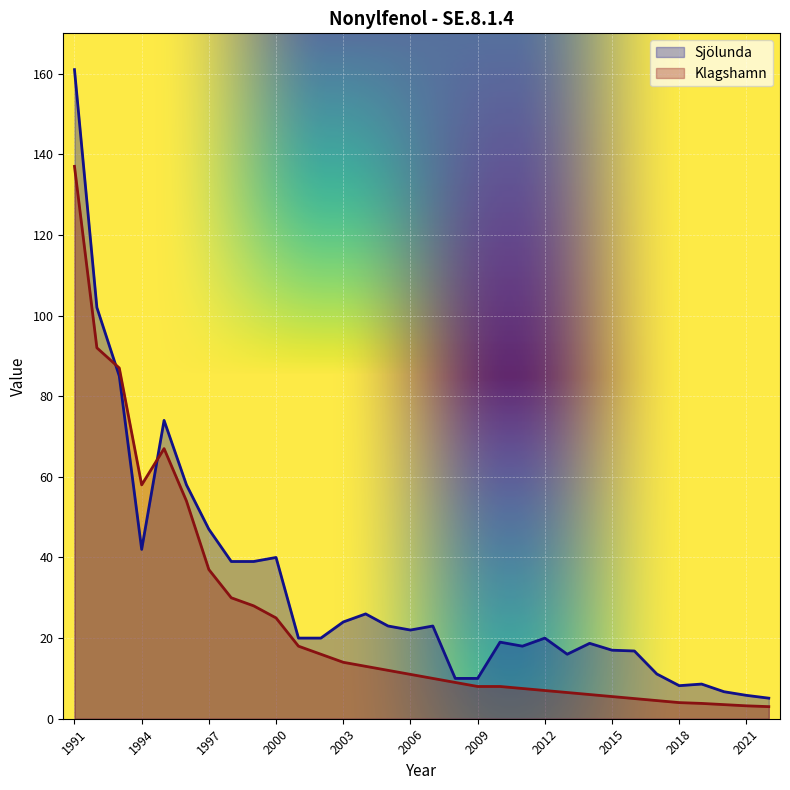

True or false: Klagshamn and Sjölunda cross at least once.

True